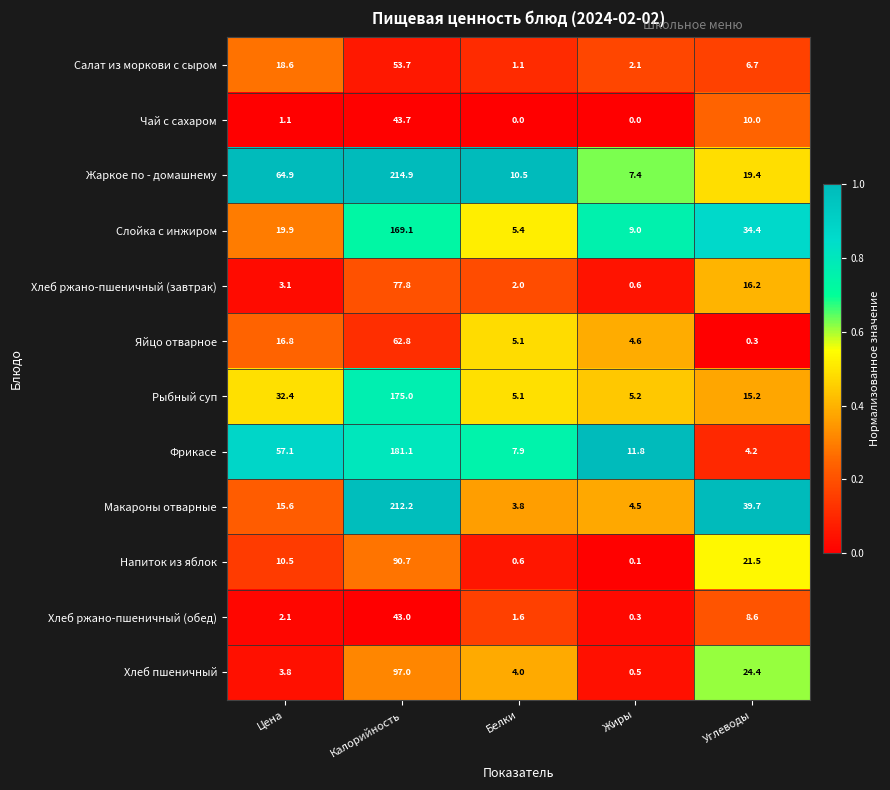

At which category is the sum across all series the highest?

Калорийность